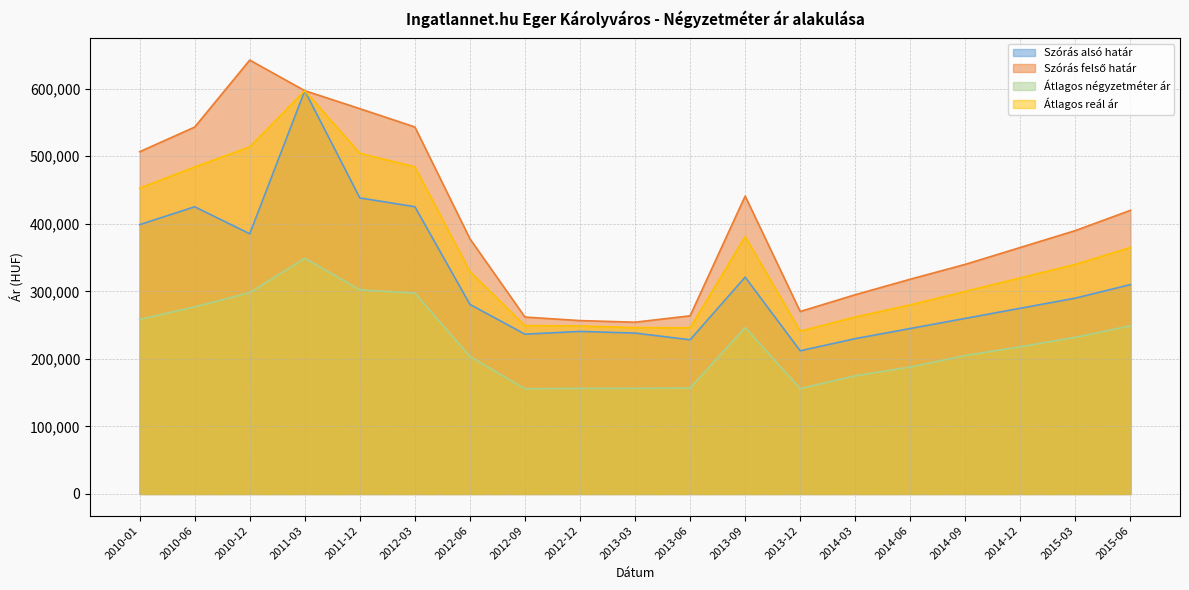

What is the minimum value shown in the chart?

155748